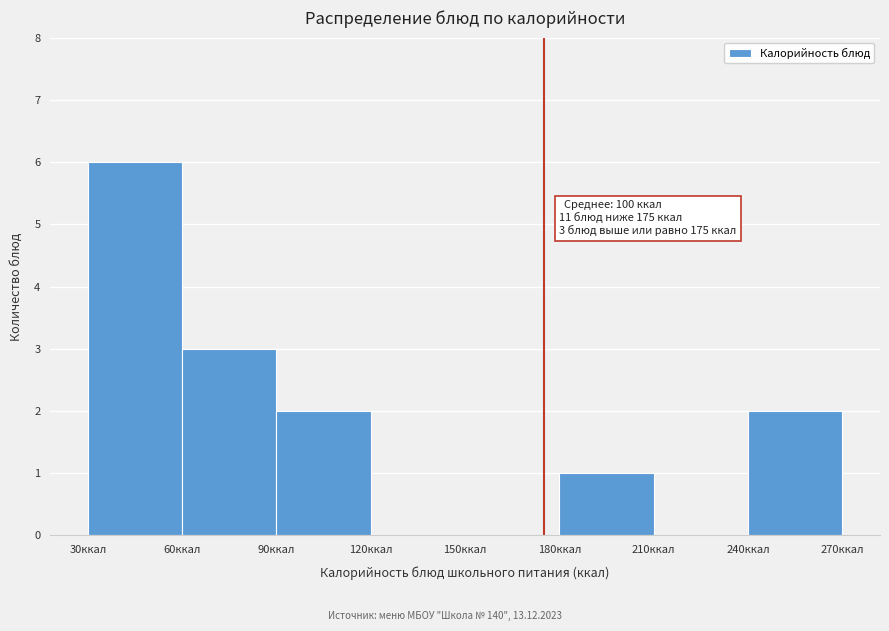

Over which range of the x-axis is the bar tallest?

30 to 60